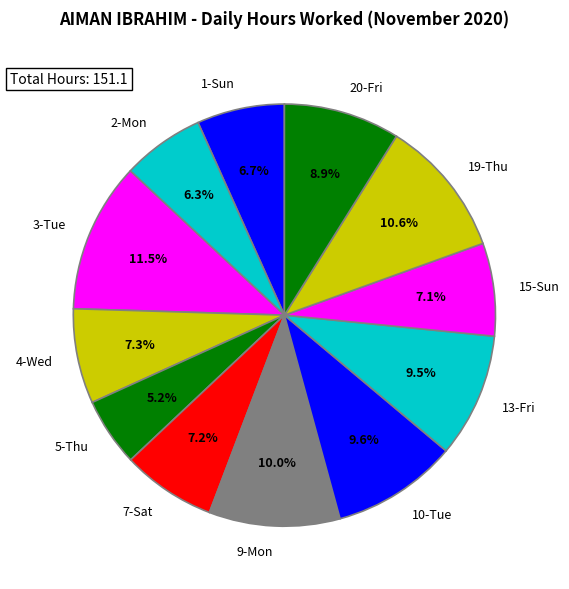

Which slice is the smallest?

5-Thu